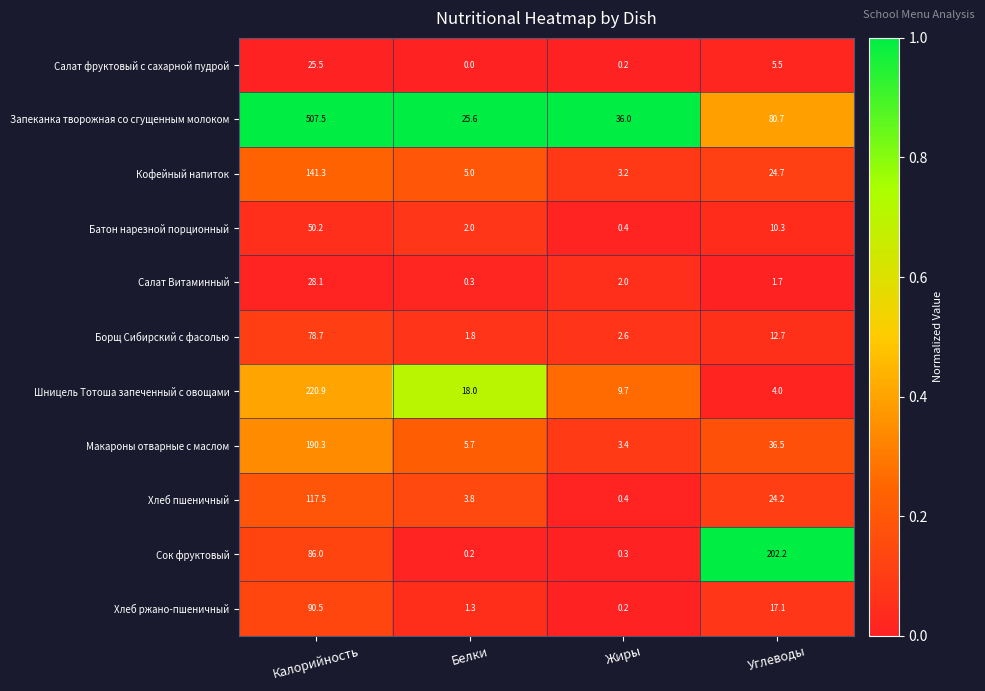

Count the number of data series in this chart.

11